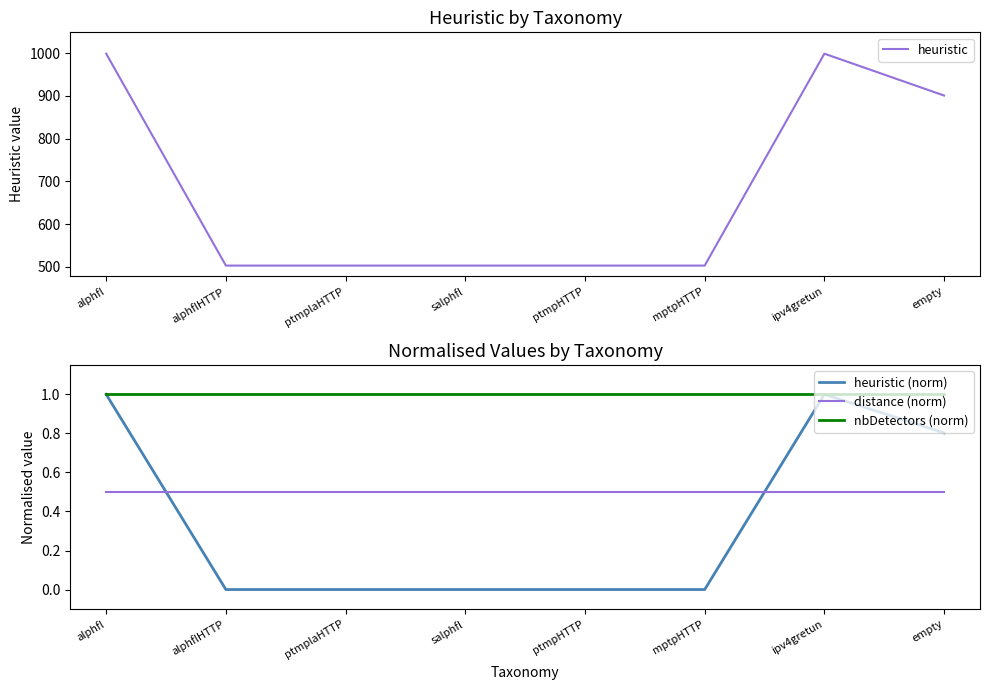

Count the number of categories in the chart.

8